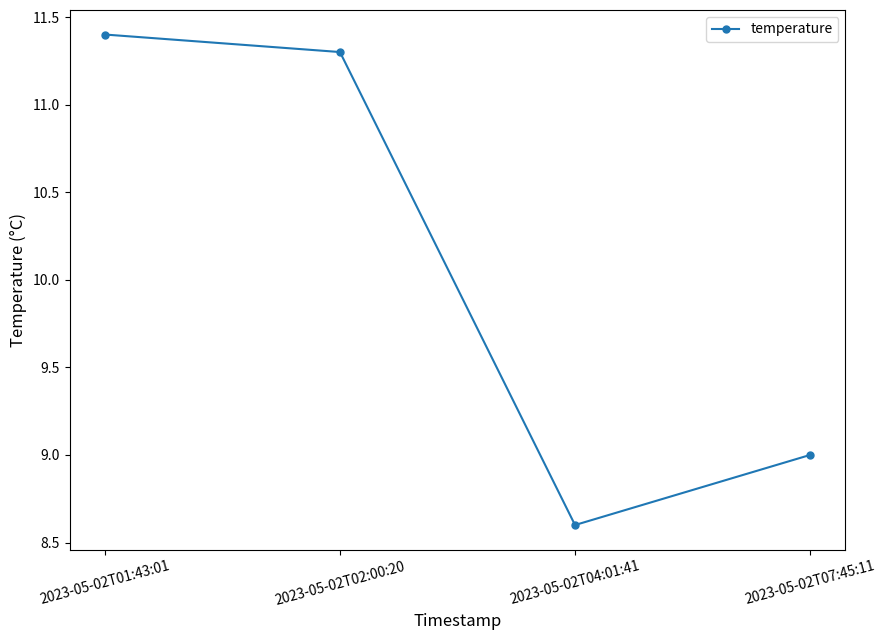

List the labels in order of value, largest first.

2023-05-02T01:43:01, 2023-05-02T02:00:20, 2023-05-02T07:45:11, 2023-05-02T04:01:41